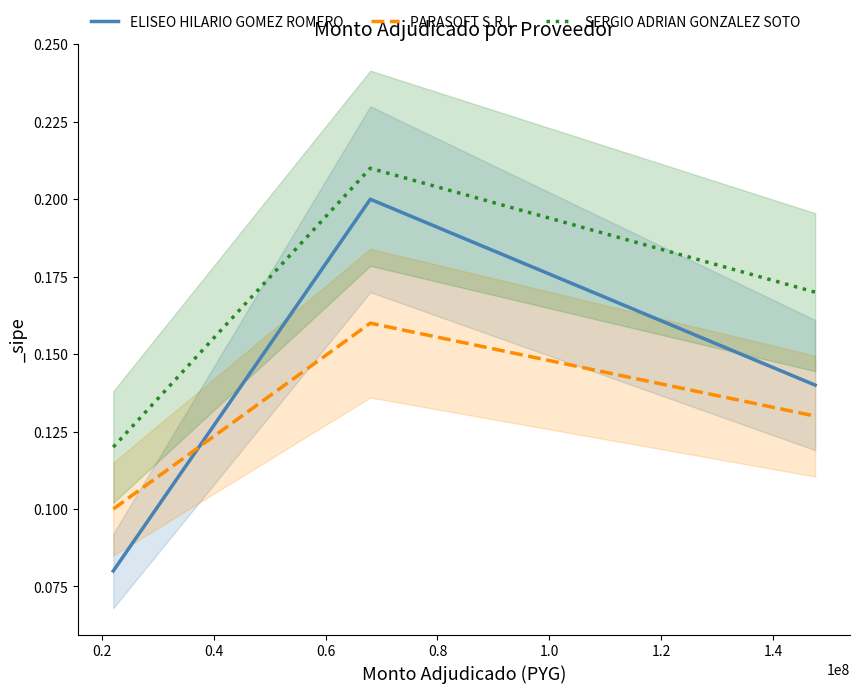

Is this an area chart (filled region under the line)?

No